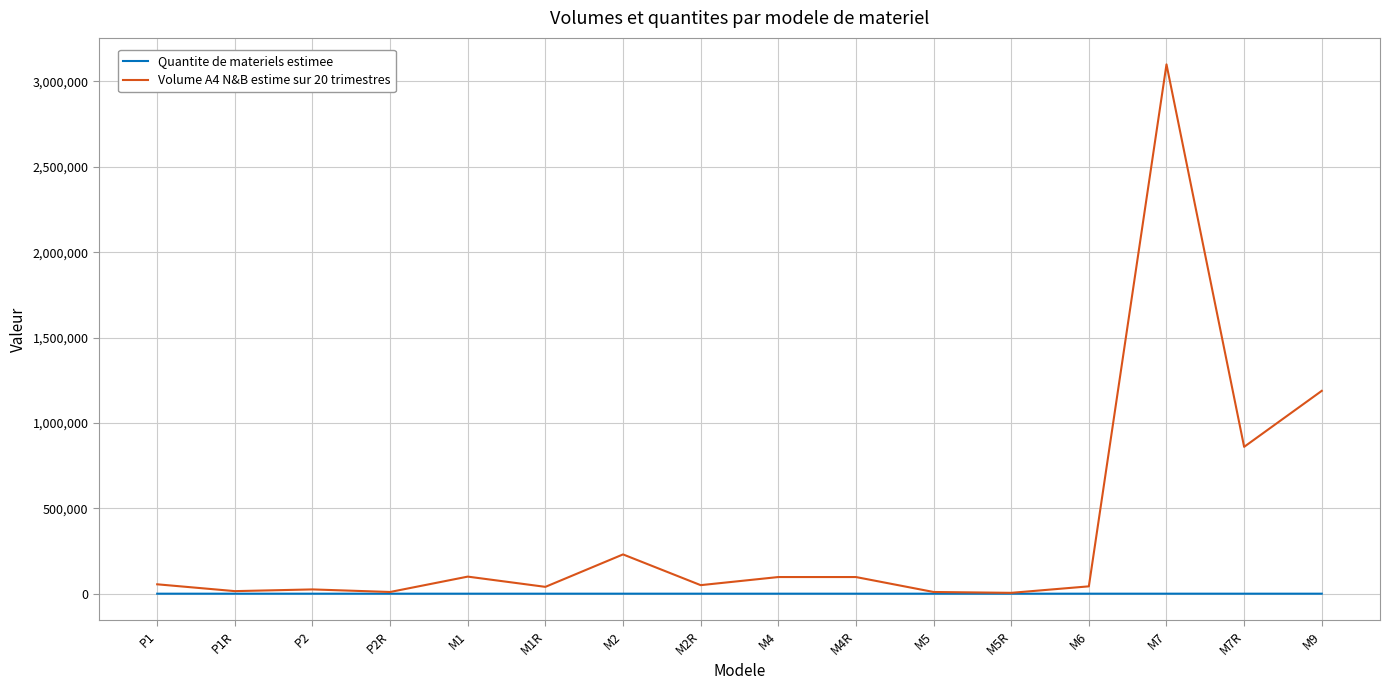

What is the difference between the maximum and minimum values in the Quantite de materiels estimee series?

30